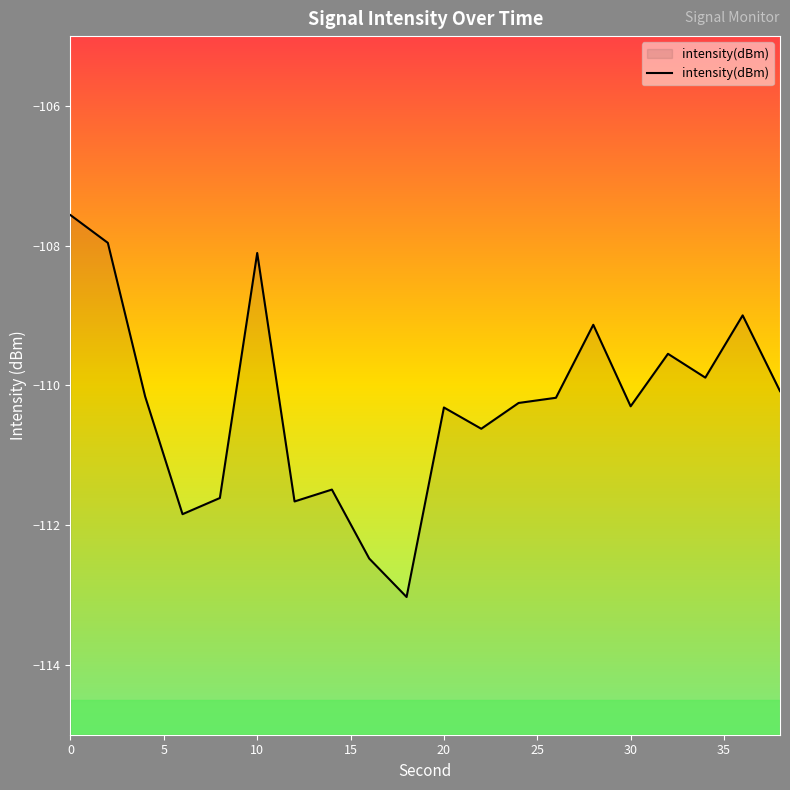

Count the number of data series in this chart.

1